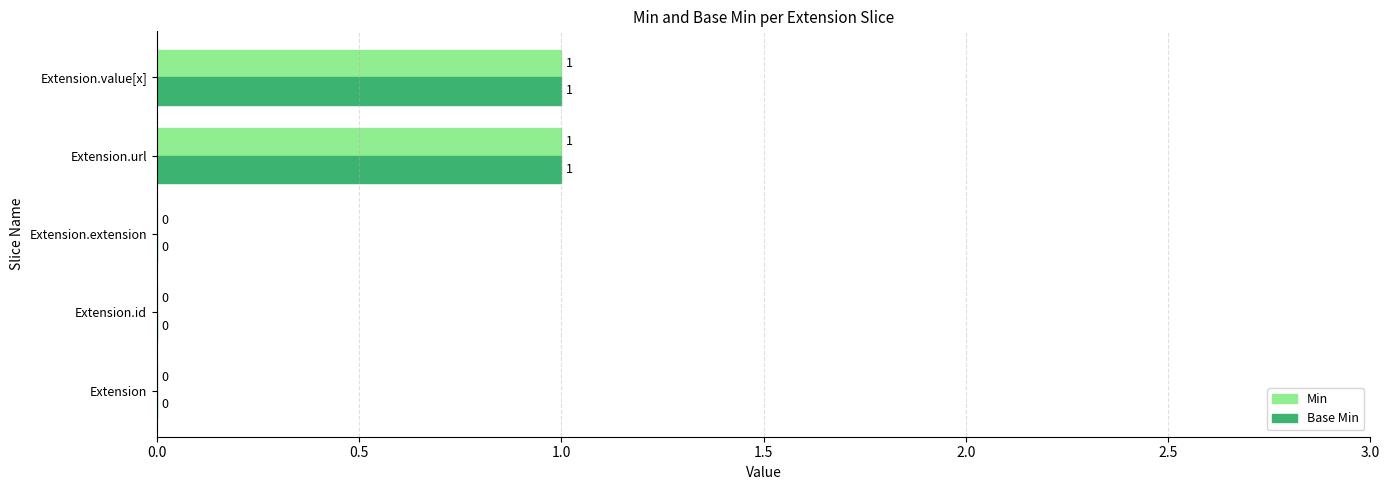

The Base Min series shows 2 at Extension.url. True or false?

False